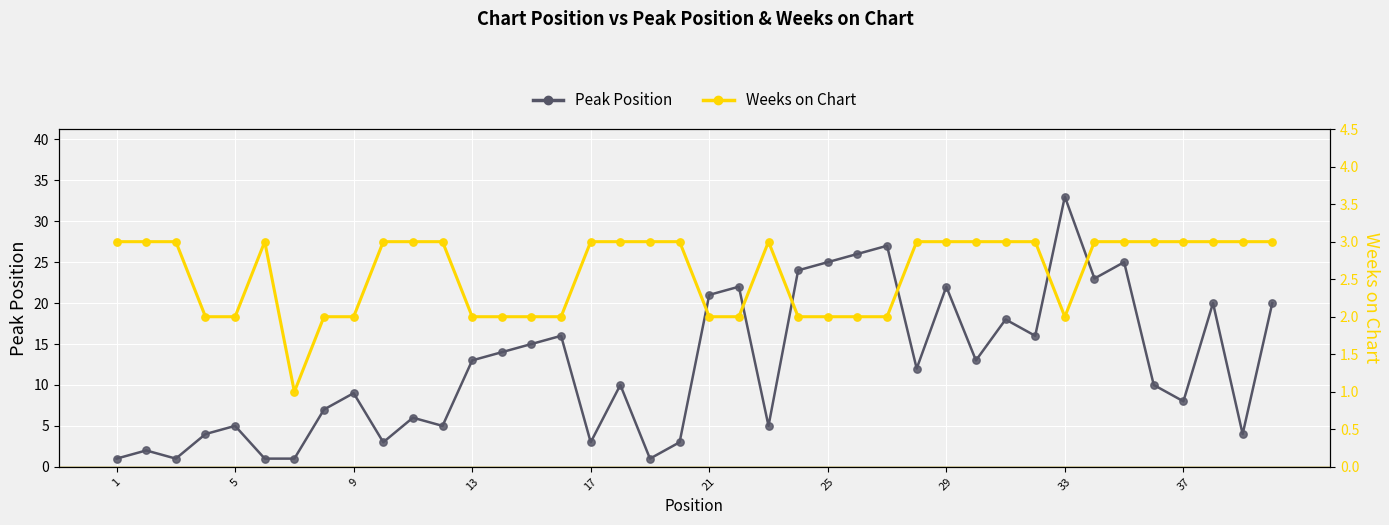

At how many categories does at least one series exceed 28?

1